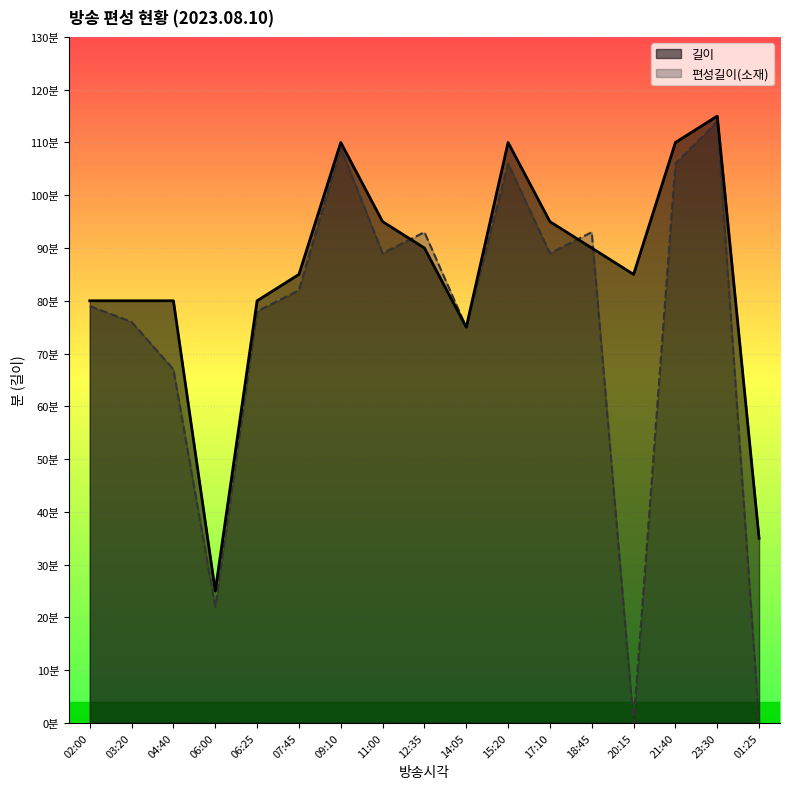

Where is the first local minimum for 편성길이(소재)?

06:00